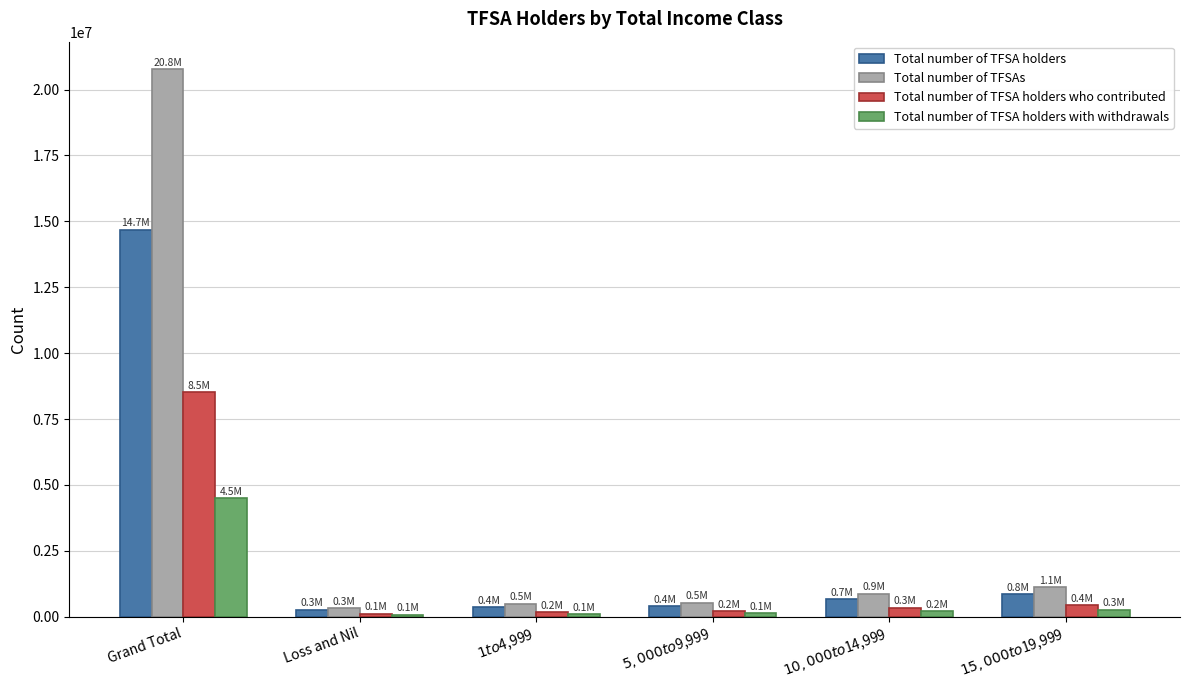

Is it true that Total number of TFSA holders with withdrawals equals 271300 at $15,000 to $19,999?

True